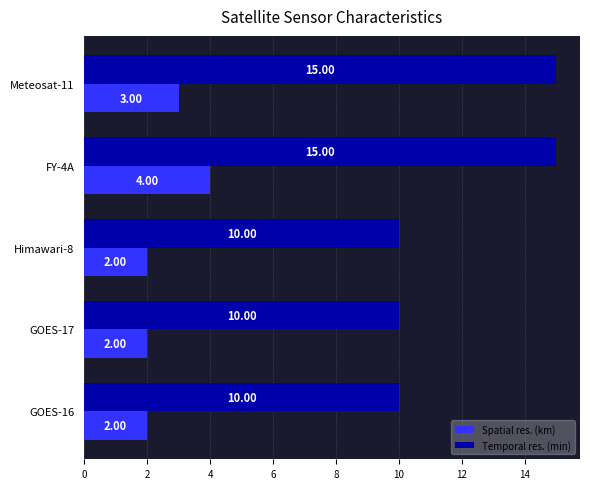

At which category is the sum across all series the highest?

FY-4A